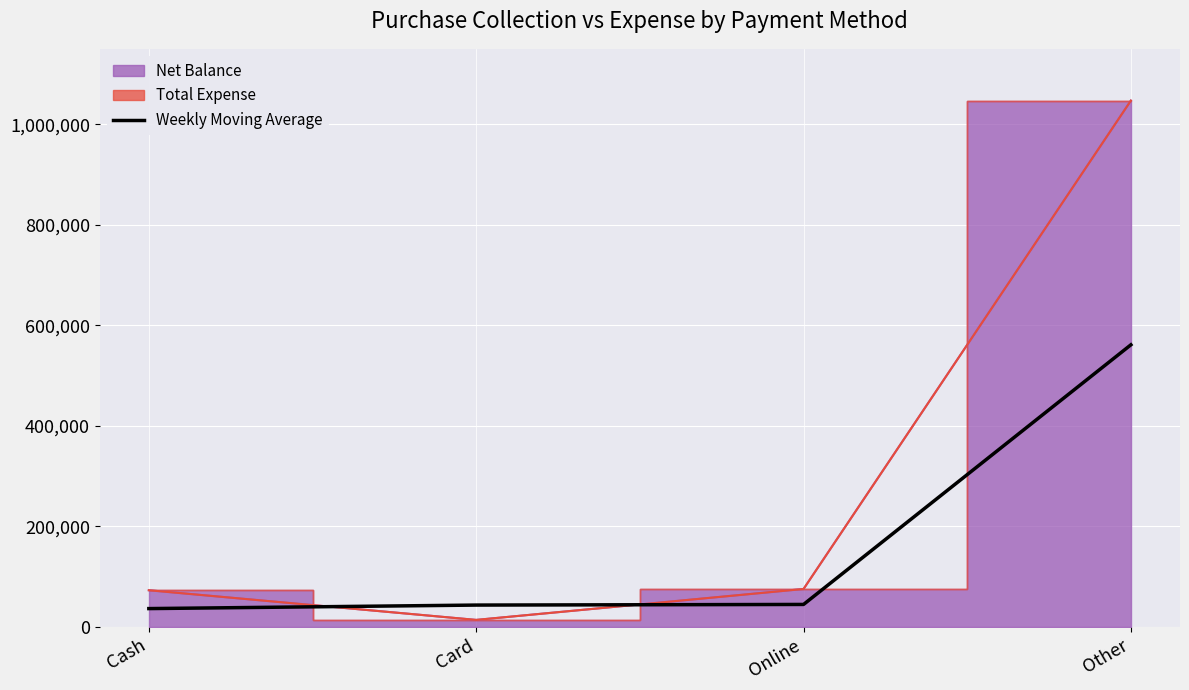

Read the Weekly Moving Average value at Card.

43500.0